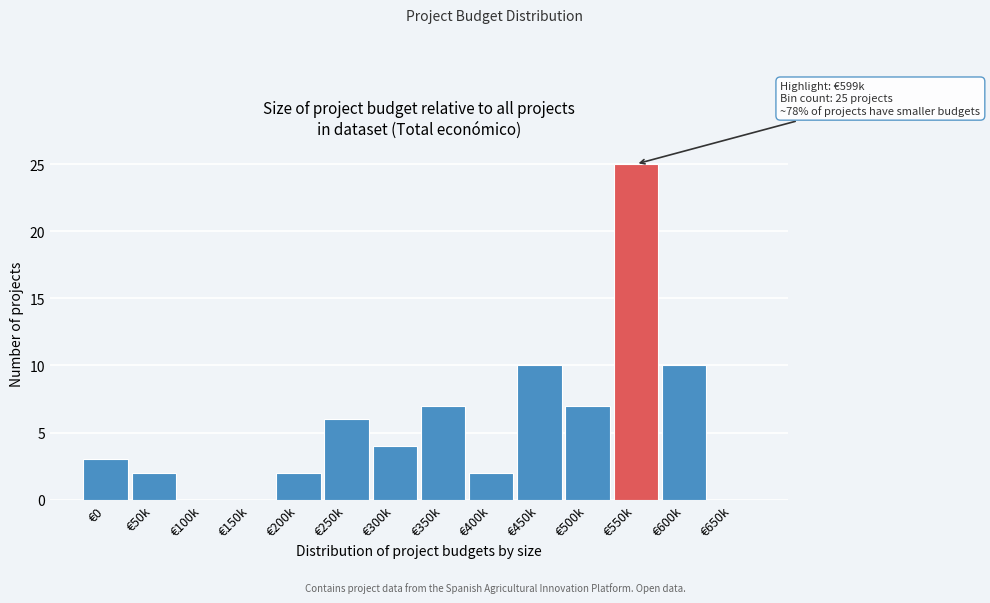

Reading right to left, list all the values displayed in this chart.

€650k=0	€600k=10	€550k=25	€500k=7	€450k=10	€400k=2	€350k=7	€300k=4	€250k=6	€200k=2	€150k=0	€100k=0	€50k=2	€0=3